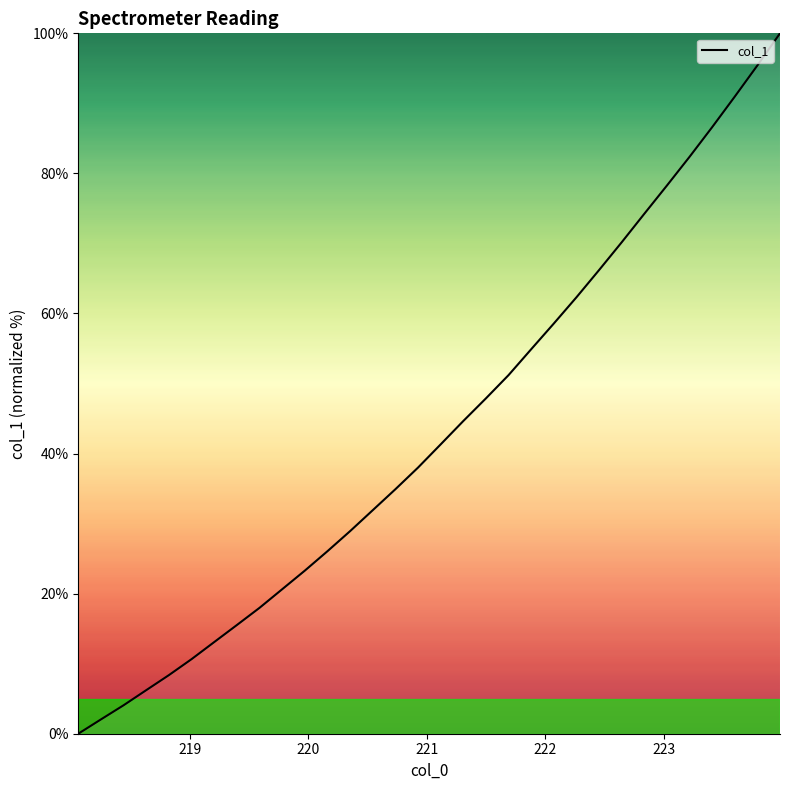

What is the greatest value displayed?

100.0